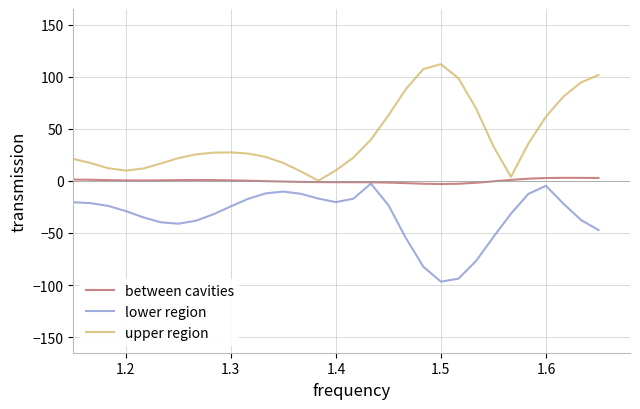

Which series has the largest total across all categories?

upper region